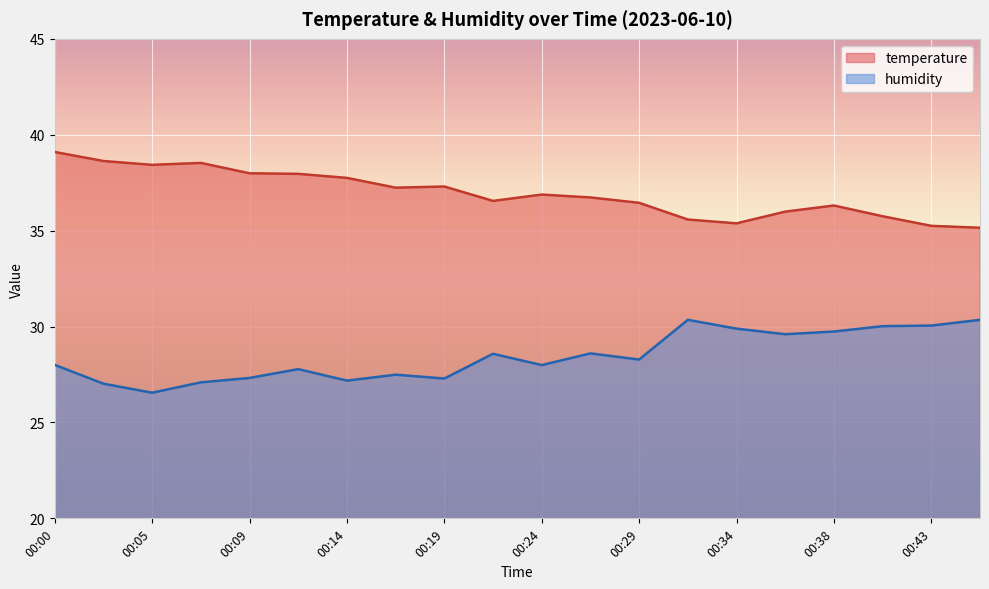

Reading left to right, transcribe all the data shown in this chart.

temperature: 39.1	38.6	38.4	38.5	38.0	38.0	37.8	37.2	37.3	36.5	36.9	36.7	36.5	35.6	35.4	36.0	36.3	35.8	35.2	35.1
humidity: 28.0	27.0	26.6	27.1	27.3	27.8	27.2	27.5	27.3	28.6	28.0	28.6	28.3	30.4	29.9	29.6	29.7	30.0	30.1	30.4